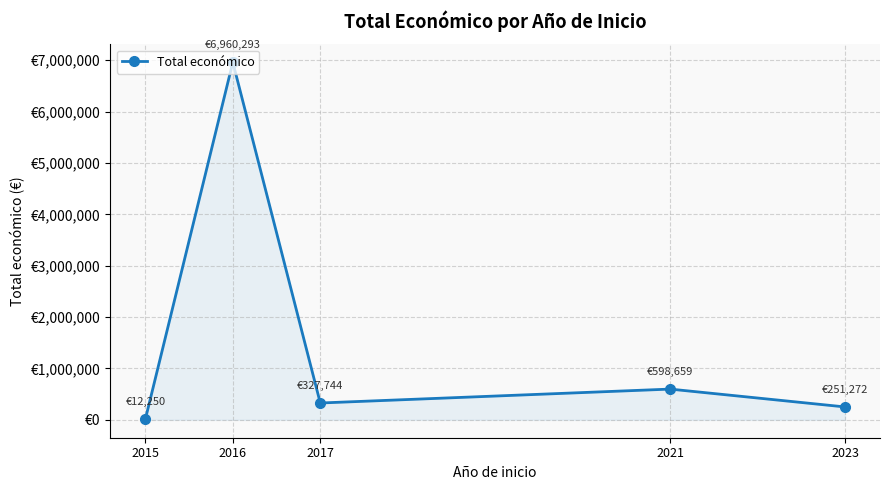

Where is the first local maximum?

2016